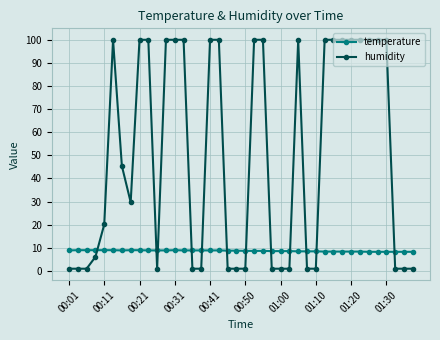

What is the greatest value displayed?

99.9